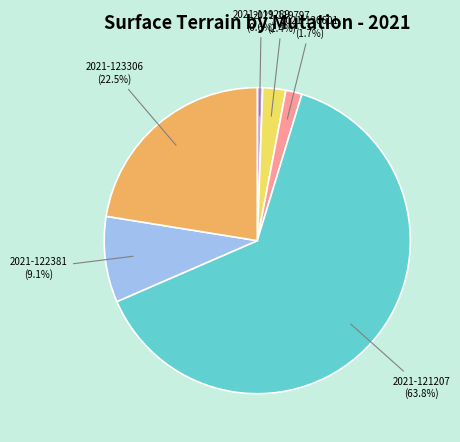

To the nearest percent, what is the combined percentage of 2021-122381 and 2021-119289?

10%